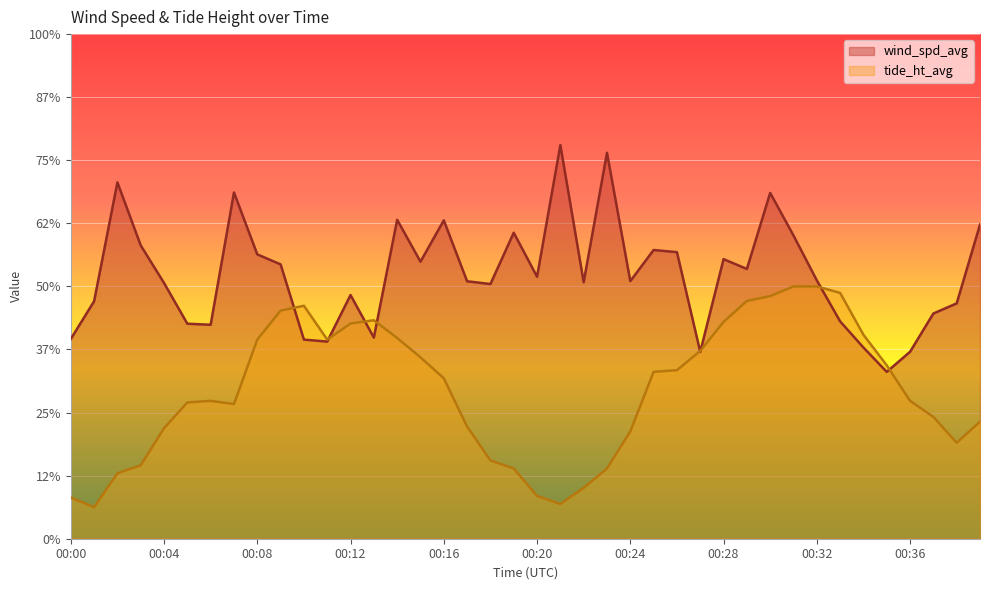

What is the difference between the second highest and minimum values in the wind_spd_avg series?

3.5